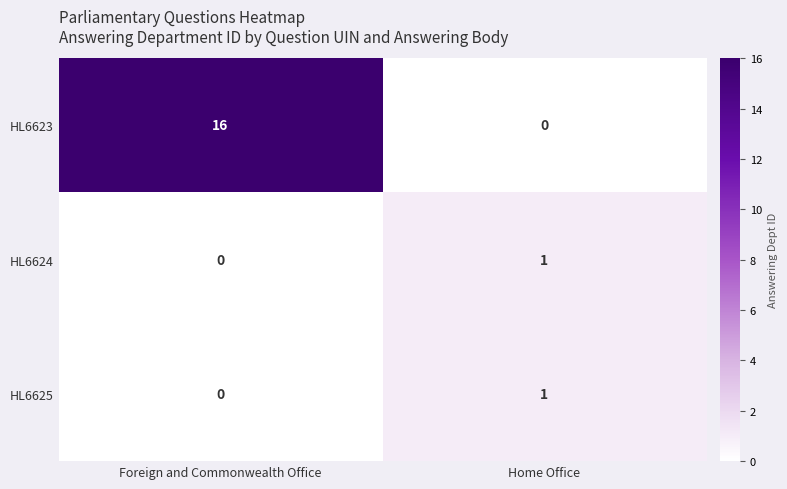

Where is HL6624 nearest to the value 0?

Foreign and Commonwealth Office